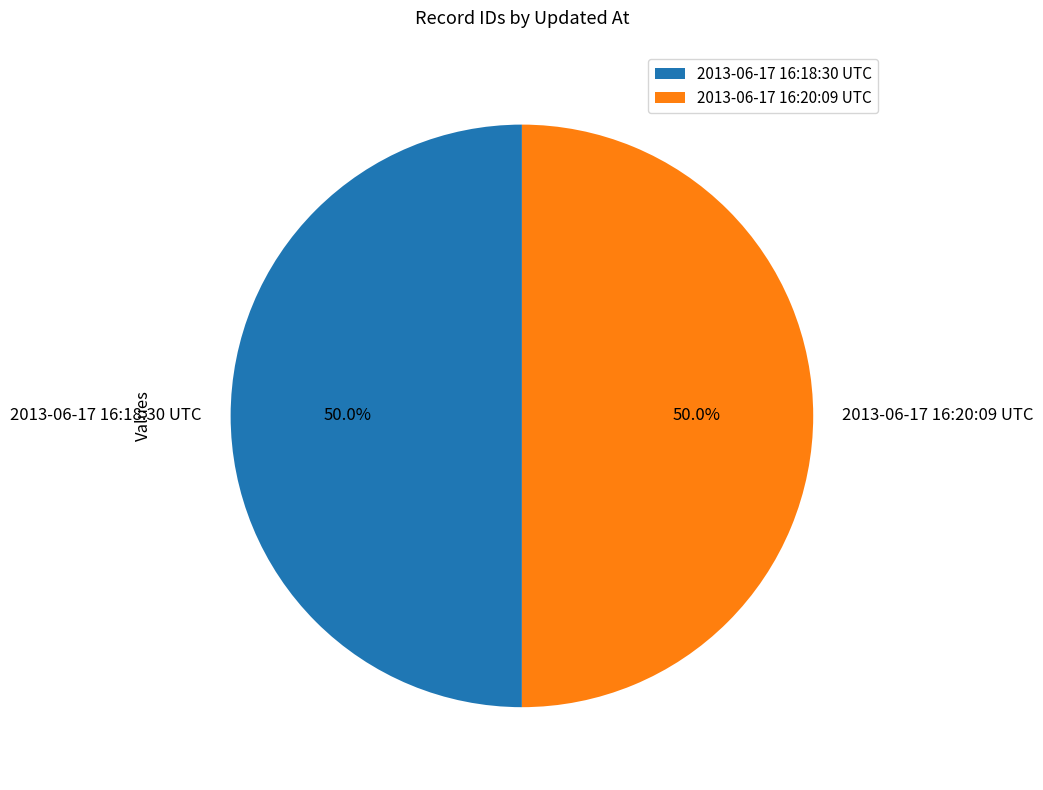

To the nearest percent, what is the average slice percentage?

50%